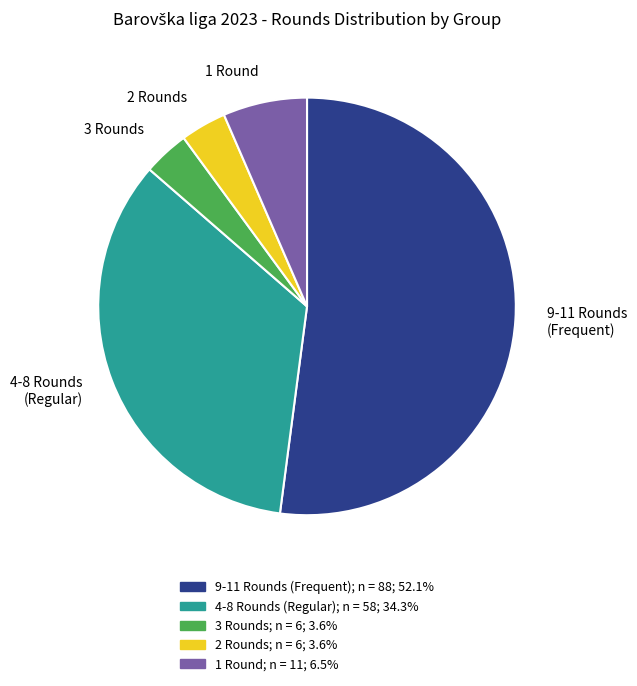

Is there any slice that represents more than half of the pie?

Yes